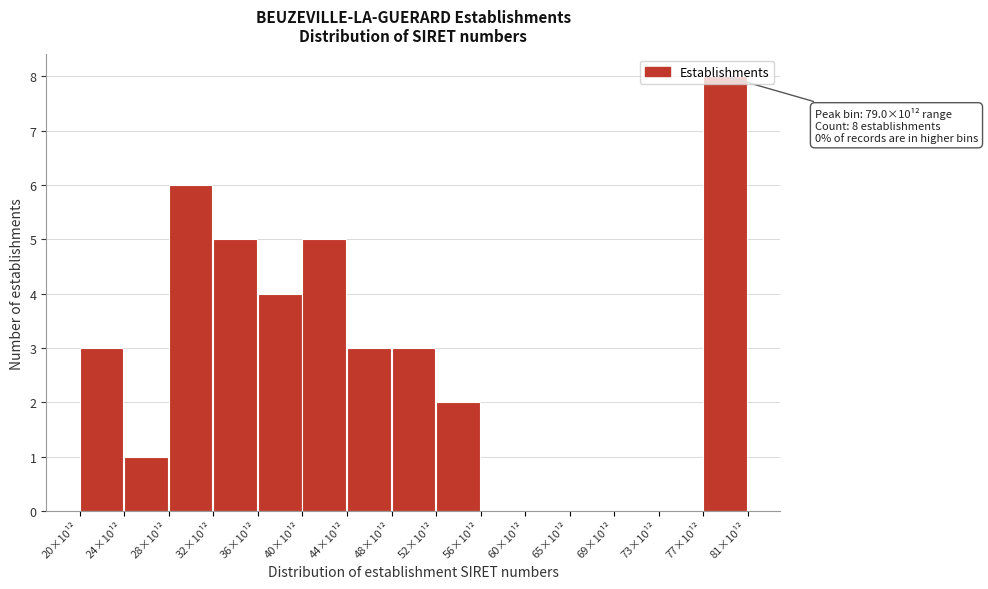

What is the sum of all values?

40